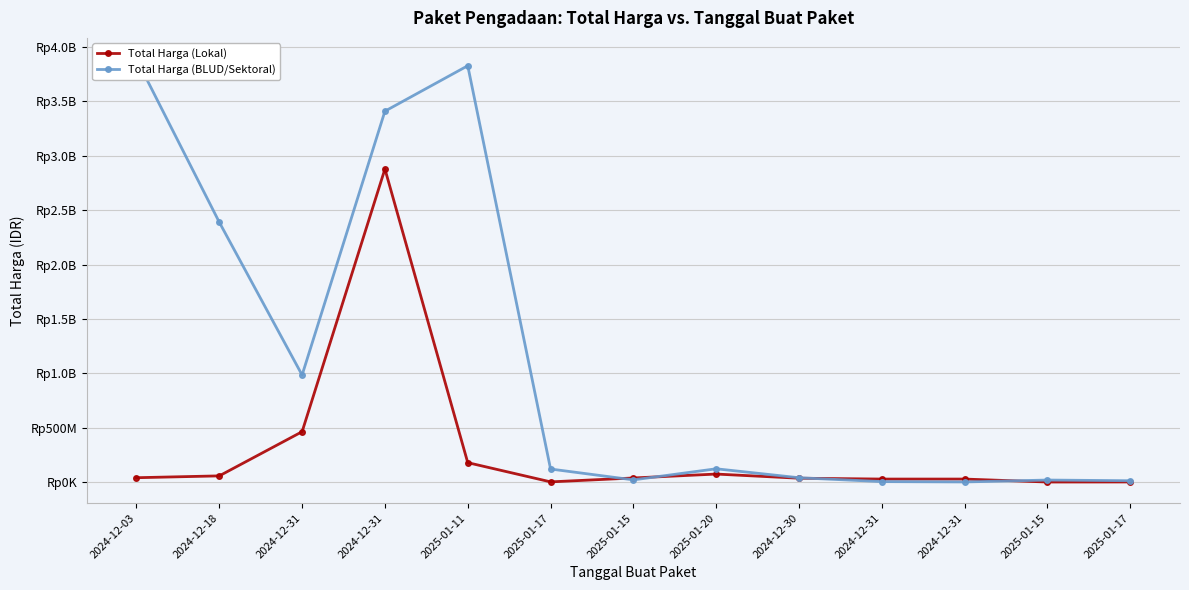

Reading left to right, list all the values displayed in this chart.

Total Harga (Lokal): 2024-12-03=41420000	2024-12-18=58272000	2024-12-31=464445888	2024-12-31=2878800000	2025-01-11=179922180	2025-01-17=3245000	2025-01-15=39000000	2025-01-20=75000000	2024-12-30=36778000	2024-12-31=29000000	2024-12-31=29000000	2025-01-15=1850000	2025-01-17=2477500
Total Harga (BLUD/Sektoral): 2024-12-03=3889401600	2024-12-18=2389735200	2024-12-31=984972000	2024-12-31=3410174400	2025-01-11=3827760000	2025-01-17=121282530	2025-01-15=21588000	2025-01-20=123432000	2024-12-30=41075500	2024-12-31=5668920	2024-12-31=2510000	2025-01-15=20000000	2025-01-17=13622730